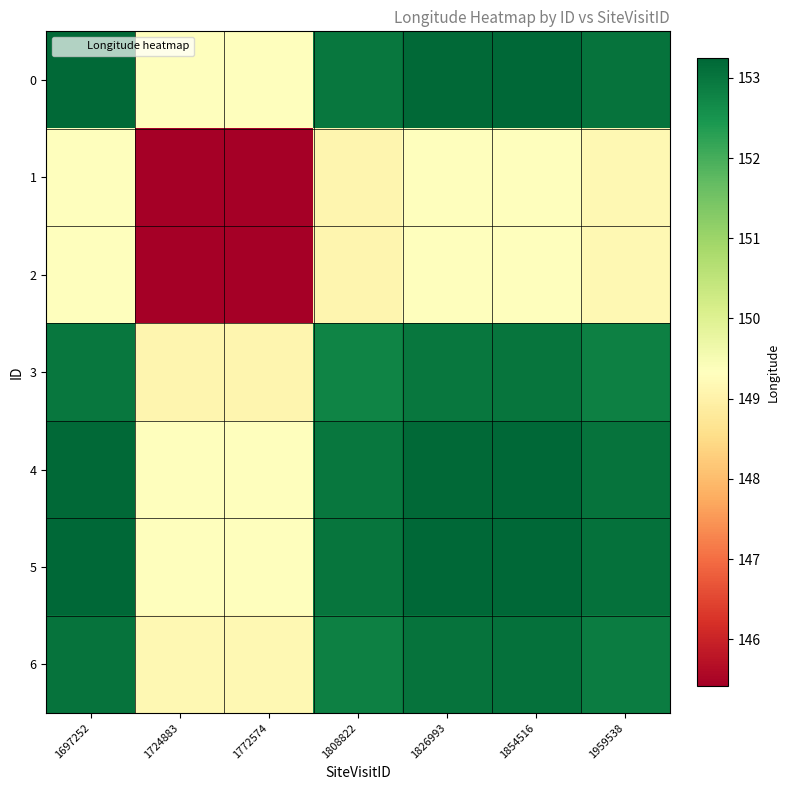

Reading left to right, transcribe all the data shown in this chart.

0: 1697252=153.2	1724883=149.3	1772574=149.3	1808822=153.0	1826993=153.2	1854516=153.2	1959538=153.0
1: 1697252=149.3	1724883=145.4	1772574=145.4	1808822=149.1	1826993=149.3	1854516=149.3	1959538=149.1
2: 1697252=149.3	1724883=145.4	1772574=145.4	1808822=149.1	1826993=149.3	1854516=149.3	1959538=149.1
3: 1697252=153.0	1724883=149.1	1772574=149.1	1808822=152.8	1826993=153.0	1854516=153.0	1959538=152.8
4: 1697252=153.2	1724883=149.3	1772574=149.3	1808822=153.0	1826993=153.2	1854516=153.2	1959538=153.0
5: 1697252=153.2	1724883=149.3	1772574=149.3	1808822=153.0	1826993=153.2	1854516=153.2	1959538=153.1
6: 1697252=153.0	1724883=149.1	1772574=149.1	1808822=152.8	1826993=153.0	1854516=153.1	1959538=152.9